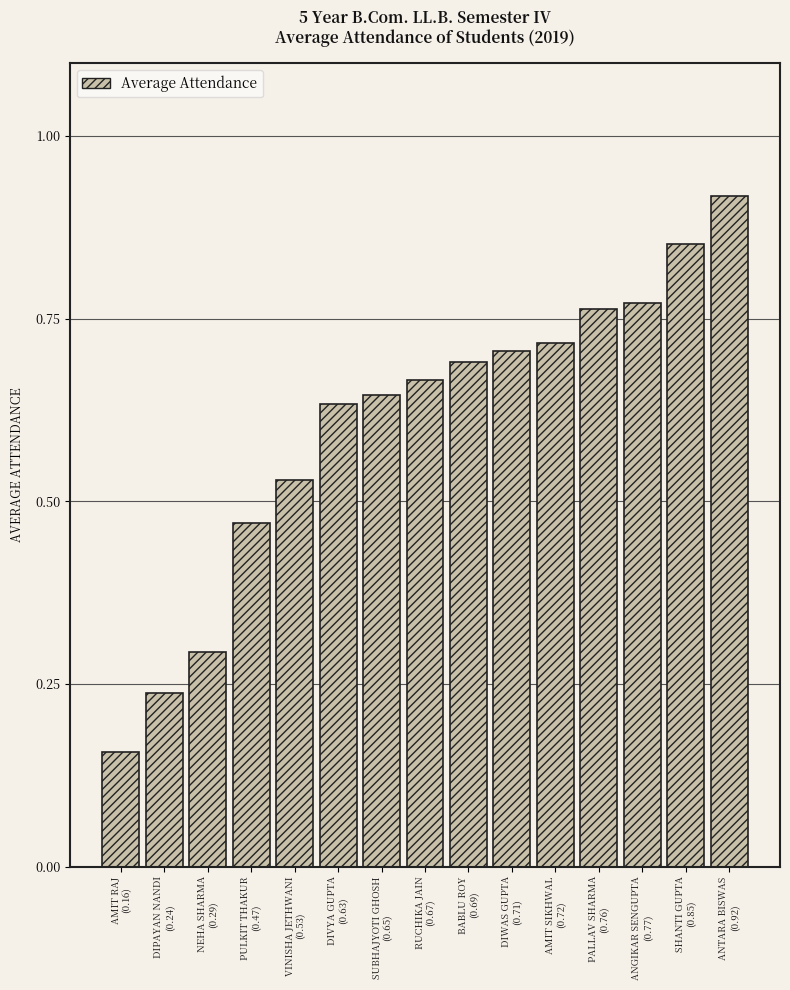

How many series are shown in this chart?

1